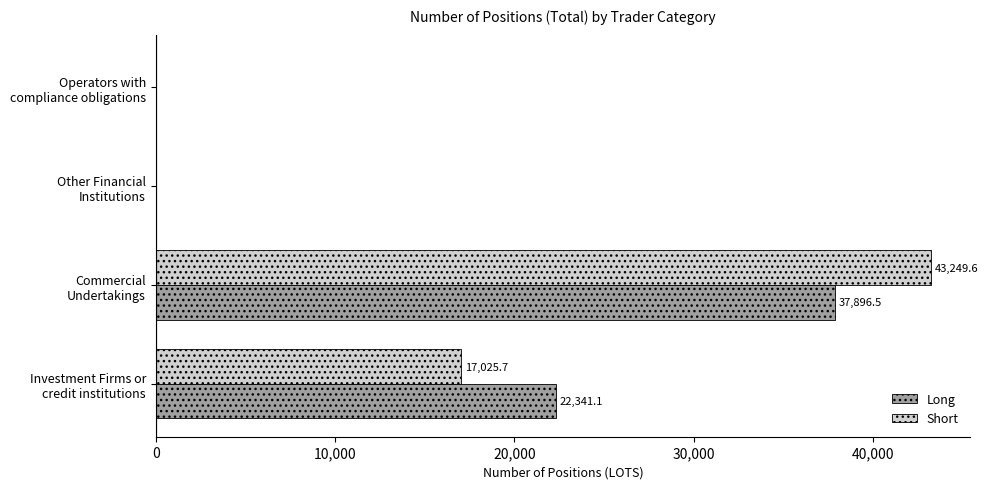

Which series has the largest total across all categories?

Short